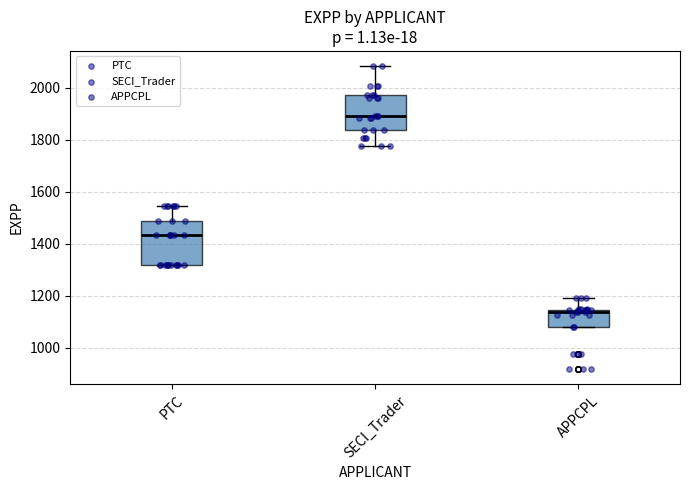

Reading left to right, transcribe this box plot: for each box, give where its median line is, the range the box spans, and where its two whiskers end, as read against the y-axis. The values are not printed on the chart, so give them approximately, as read against the axis.

PTC: median 1440, box 1320 to 1480, whiskers 1320 to 1540
SECI_Trader: median 1900, box 1840 to 1980, whiskers 1780 to 2080
APPCPL: median 1140 (just below the box's upper edge), box 1080 to 1140, whiskers 1080 to 1200